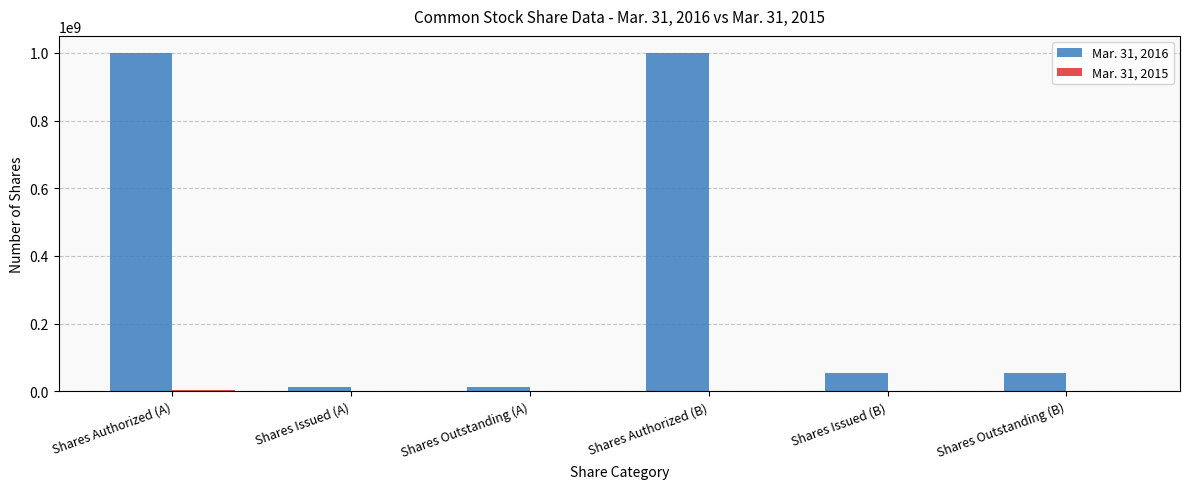

Which series has the largest total across all categories?

Mar. 31, 2016